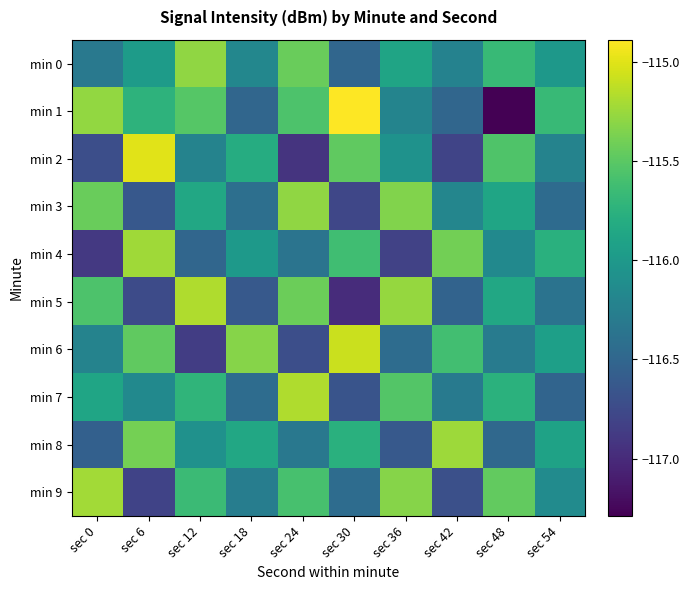

Which series has the widest spread of values?

min 1